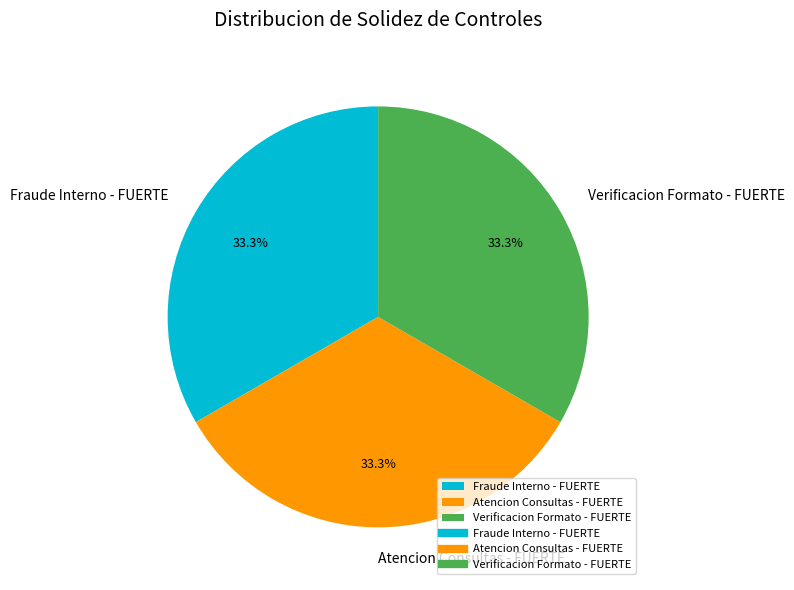

Count the number of slices in the pie.

3